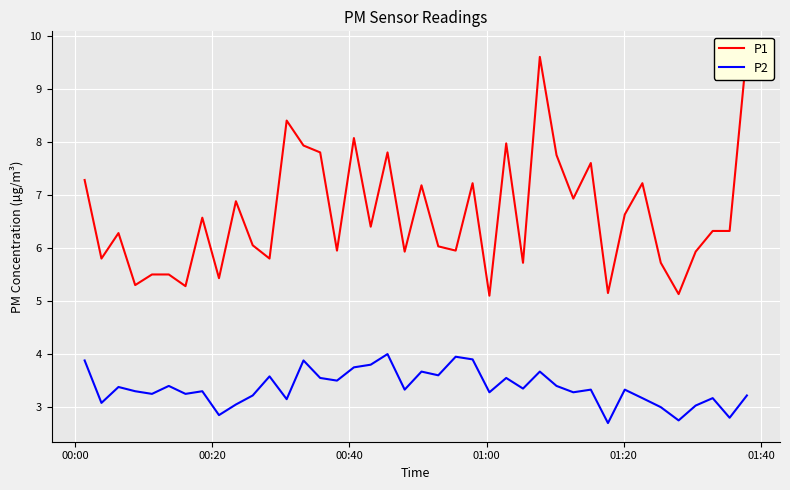

What is the highest value of the P2 series?

4.0